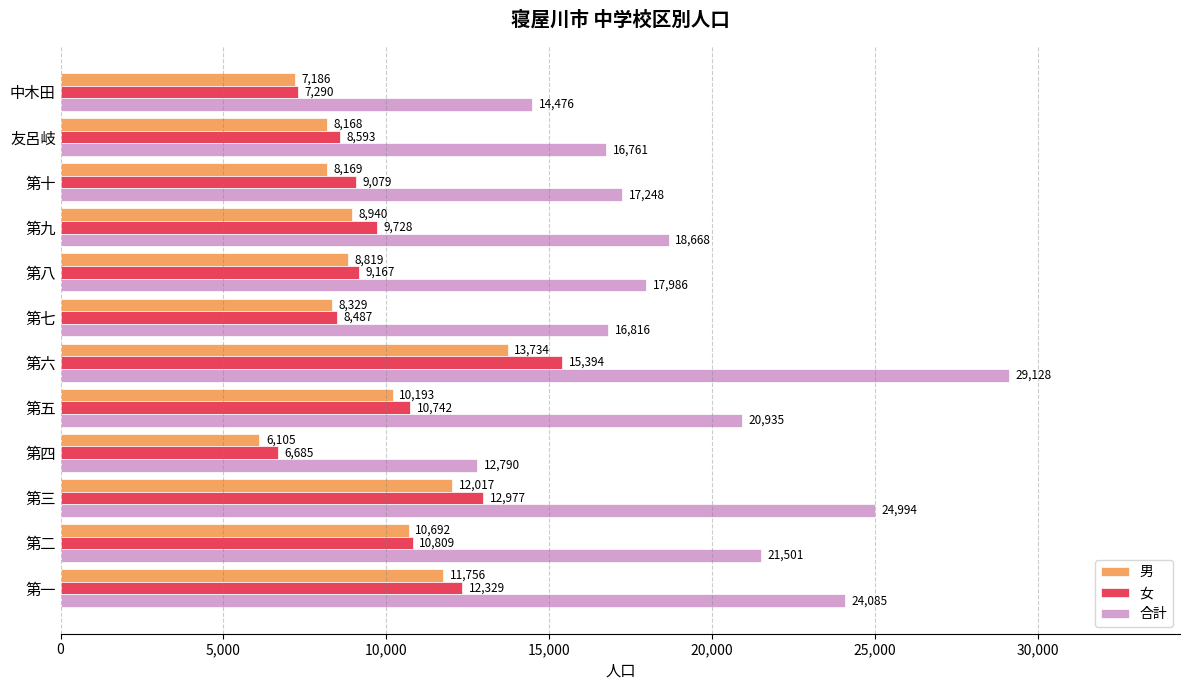

What is the difference between the highest and lowest values at 友呂岐?

8593